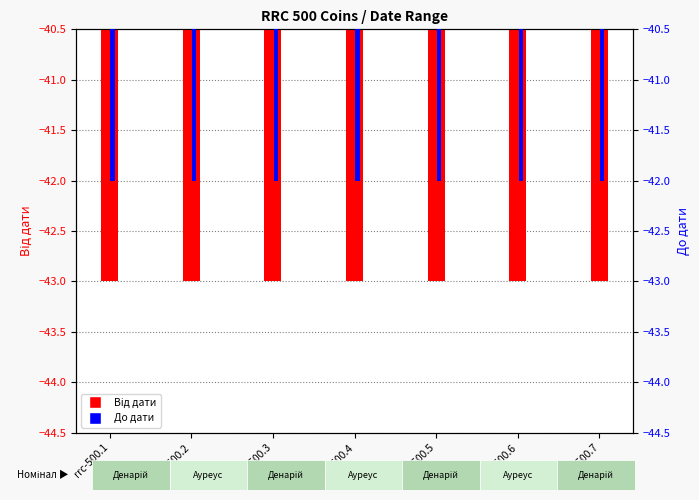

Which has a higher value, rrc-500.6 or rrc-500.7?

rrc-500.6